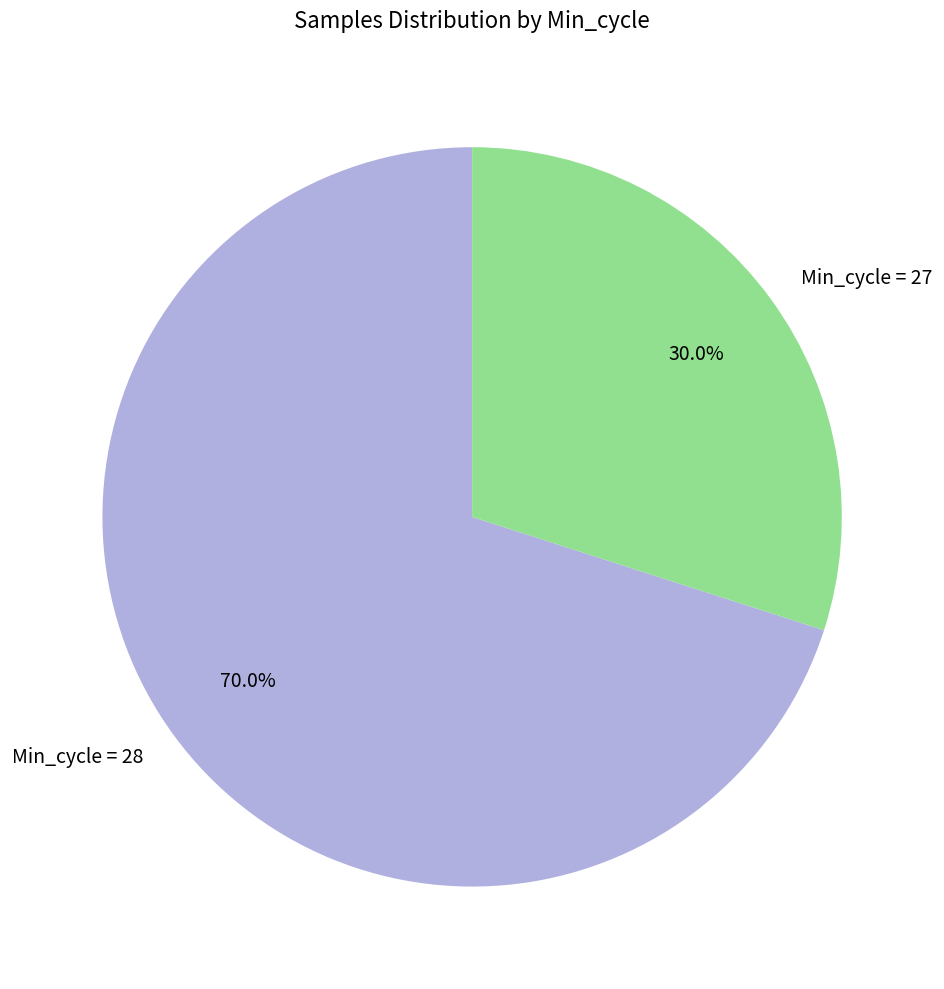

Count the number of slices in the pie.

2